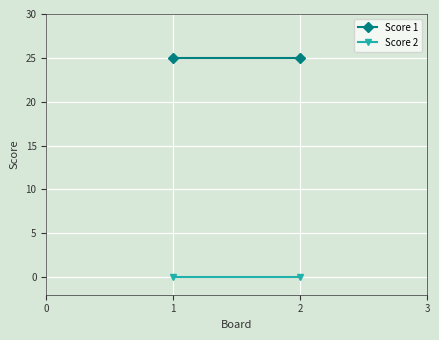

At how many categories does at least one series exceed 15?

2